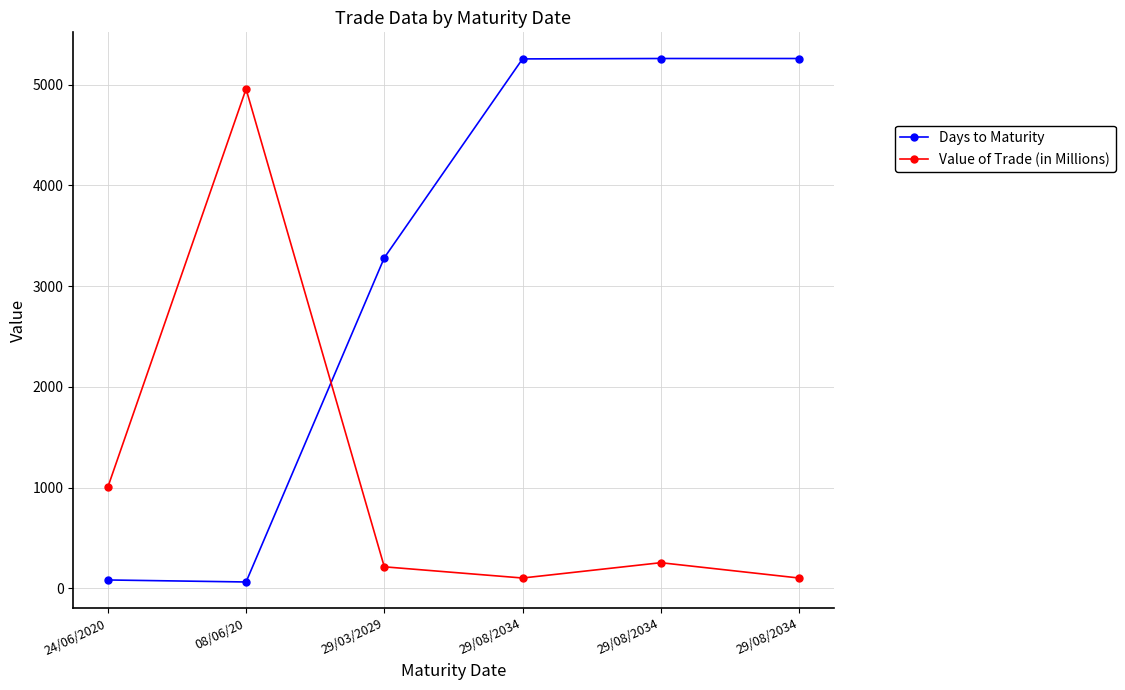

What are all the series names shown in the legend?

Days to Maturity, Value of Trade (in Millions)